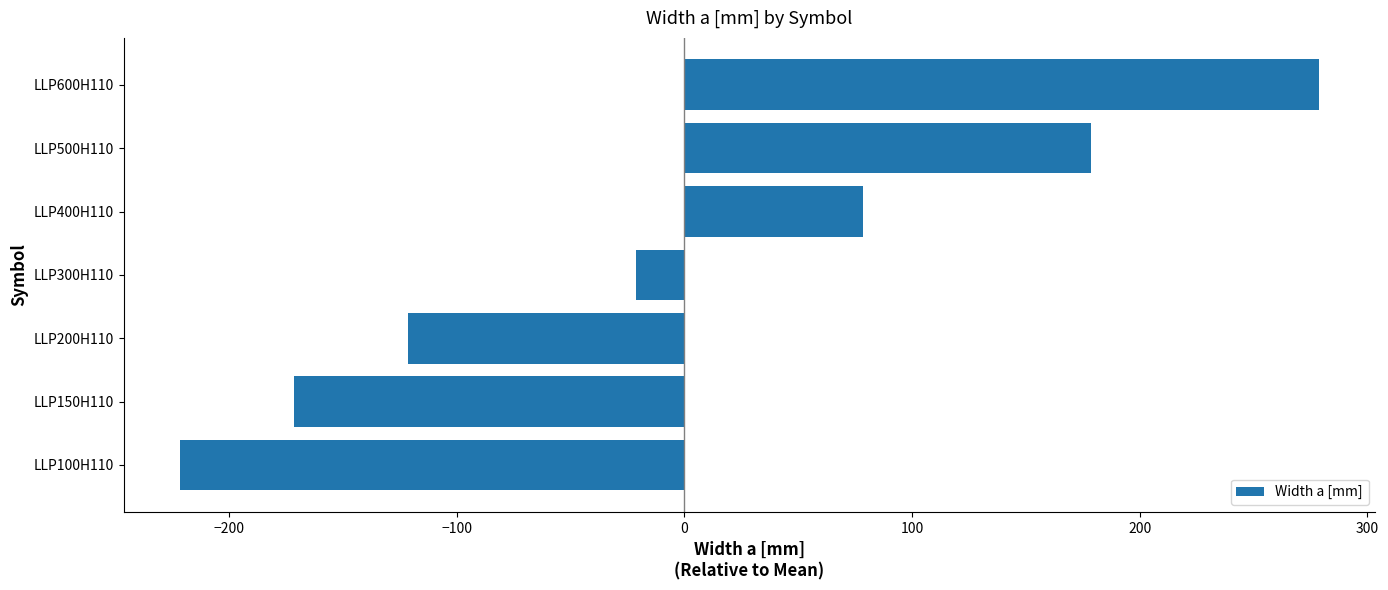

The chart shows a value of -171.4 at LLP150H110. True or false?

True